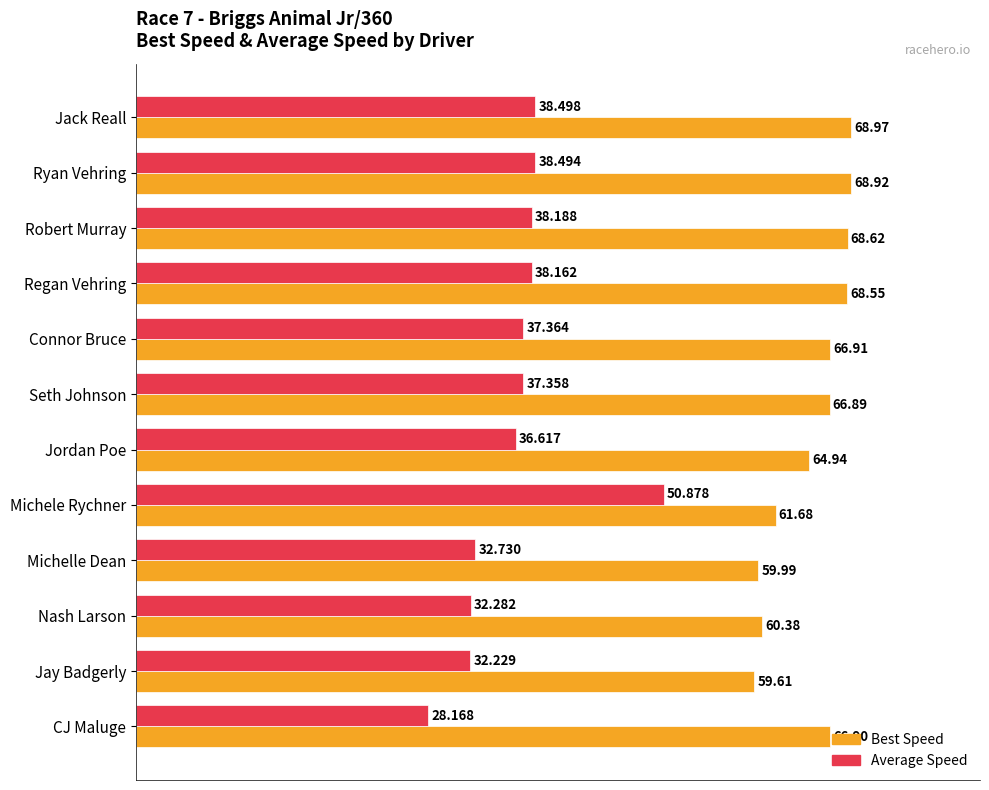

What are all the series names shown in the legend?

Best Speed, Average Speed